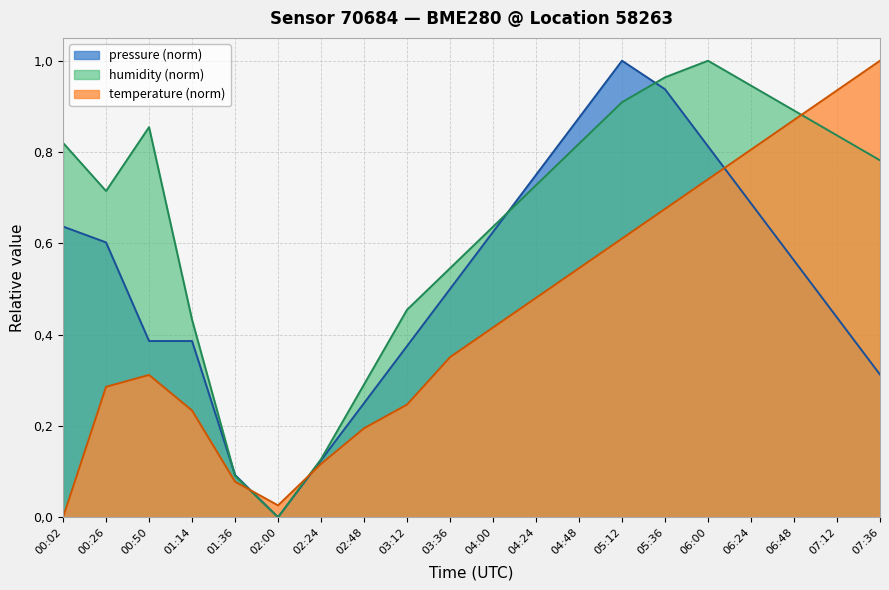

What position from the right is 01:14?

17